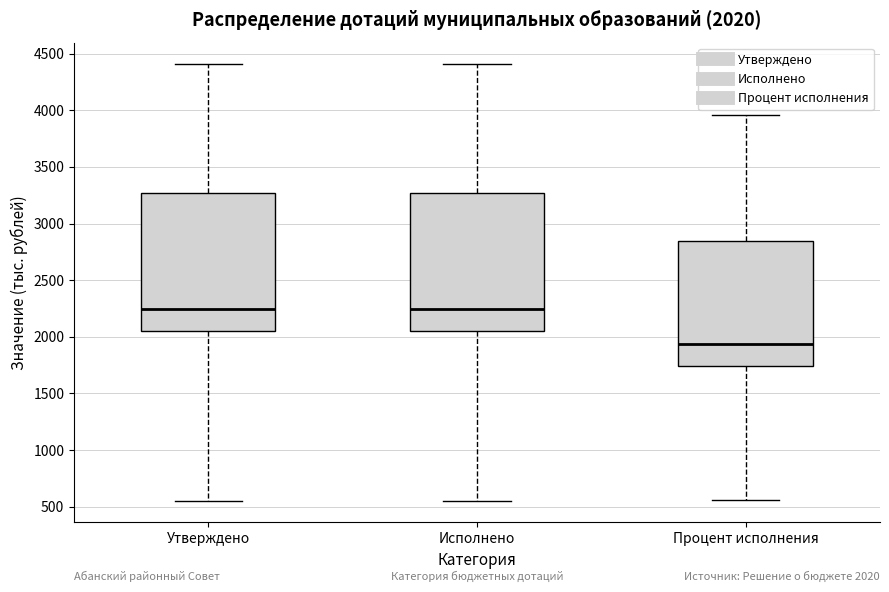

Which box's median line is the lowest?

Процент исполнения